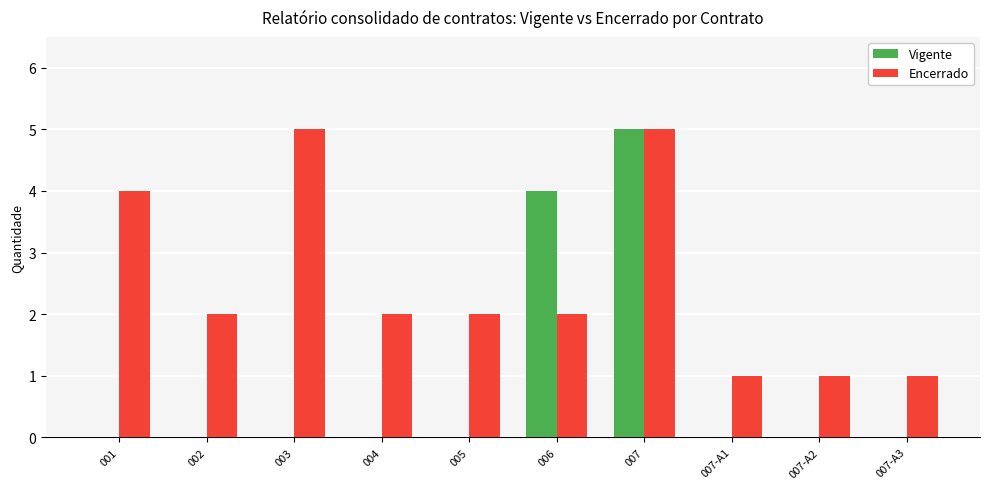

What is the total value across all series at 006?

6